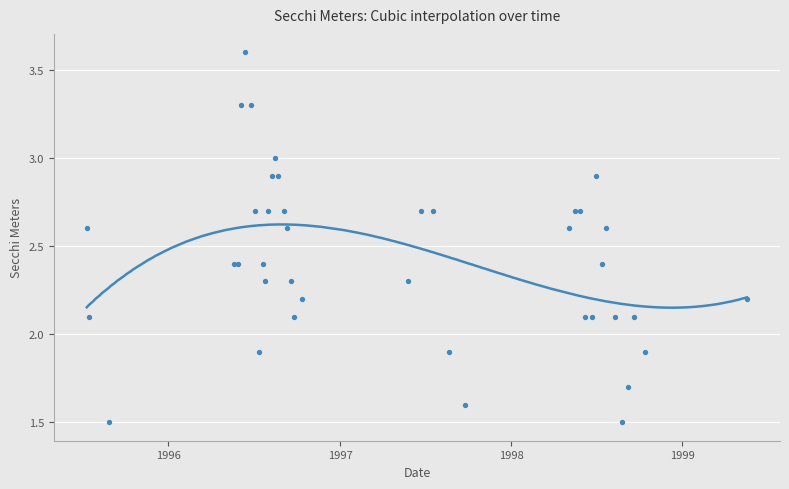

Which has a higher value, 08/22/1997 or 08/22/1996?

08/22/1996